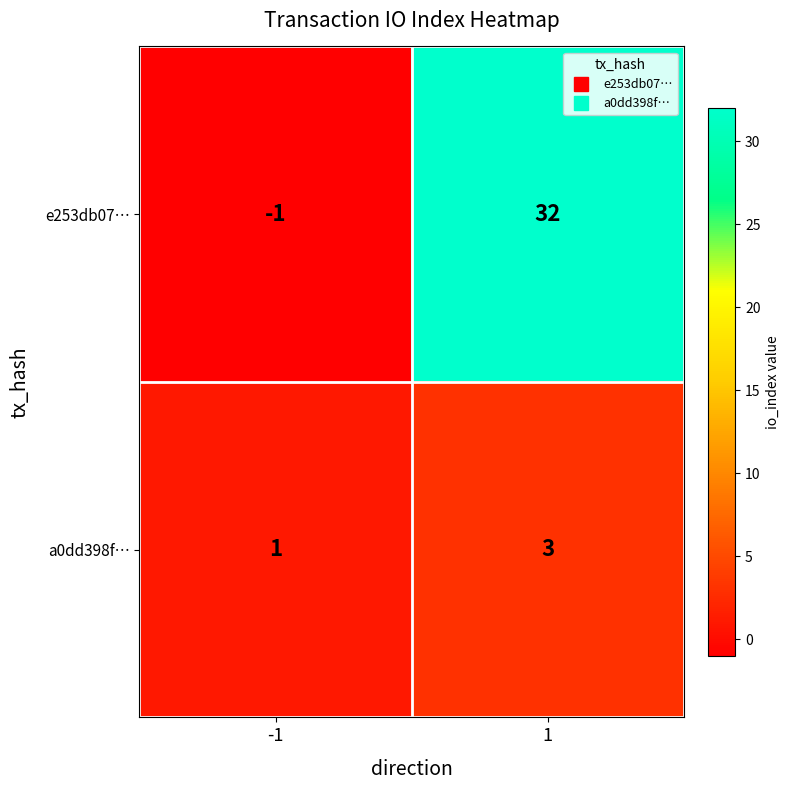

What is the difference between the maximum and minimum values in the e253db07… series?

33